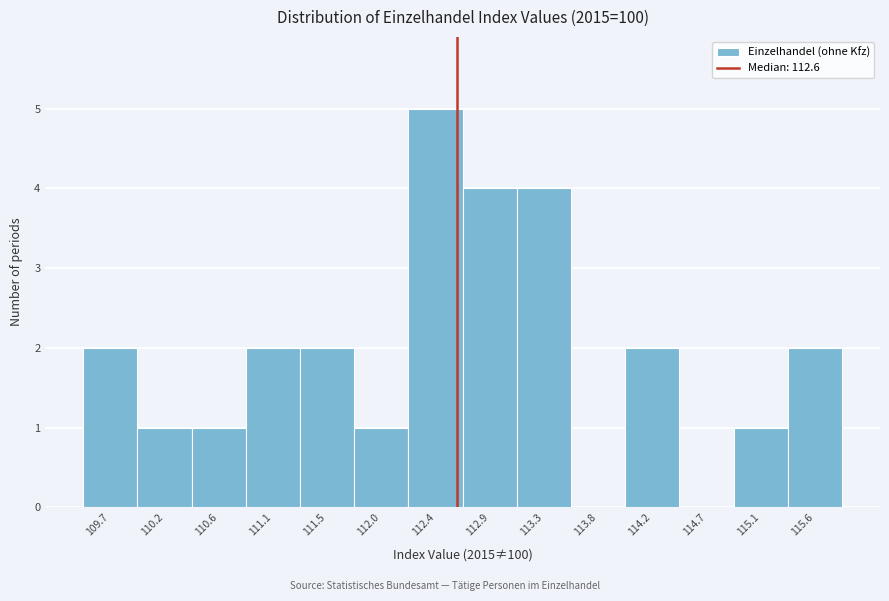

Reading left to right, transcribe this chart: for each bar, give the range it covers on the x-axis and its height. The values are not printed on the chart, so give them approximately, as read against the axis.

109.50 to 109.95: 2
109.95 to 110.40: 1
110.40 to 110.85: 1
110.85 to 111.30: 2
111.30 to 111.75: 2
111.75 to 112.20: 1
112.20 to 112.65: 5
112.65 to 113.10: 4
113.10 to 113.55: 4
113.55 to 114.00: 0
114.00 to 114.45: 2
114.45 to 114.90: 0
114.90 to 115.35: 1
115.35 to 115.80: 2